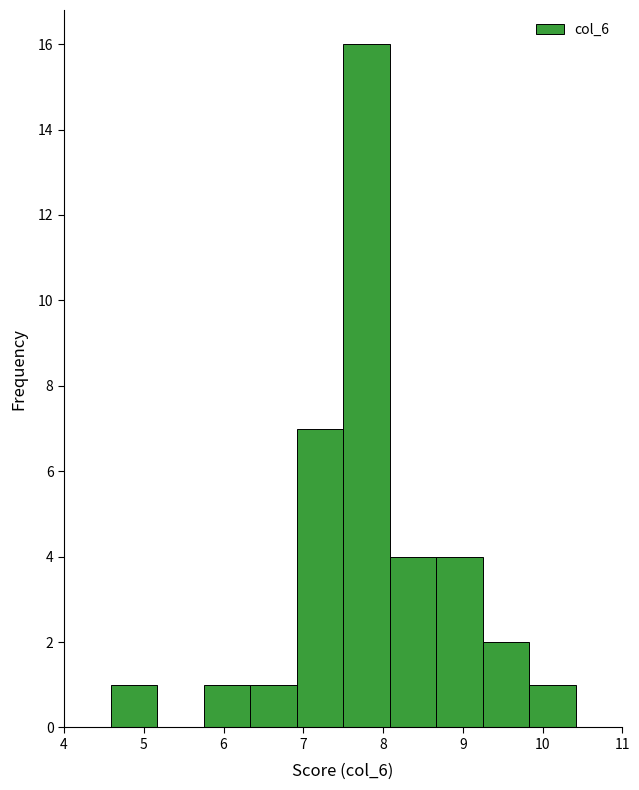

Which range on the x-axis has the tallest bar?

7.5 to 8.1